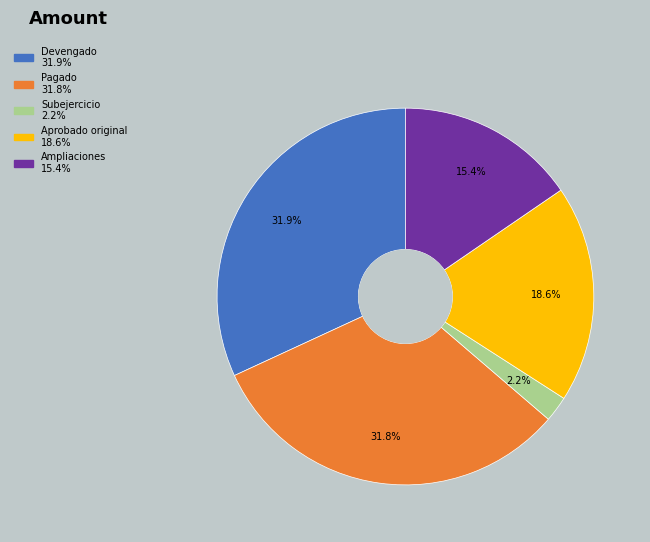

Is there any slice that represents more than half of the pie?

No